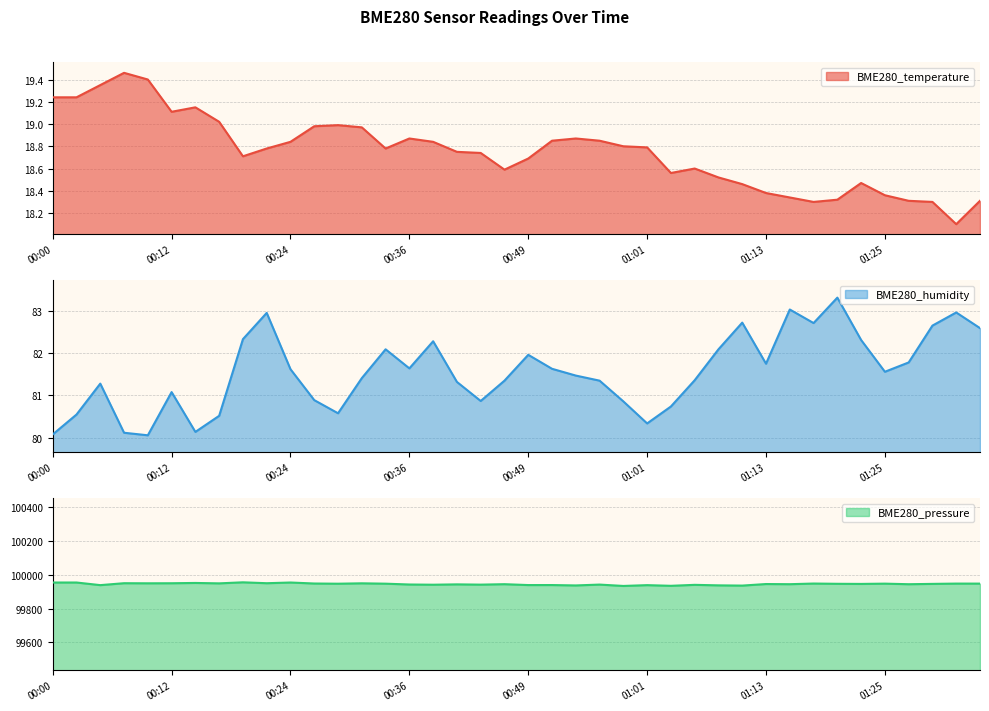

What position from the left is 00:39?

17